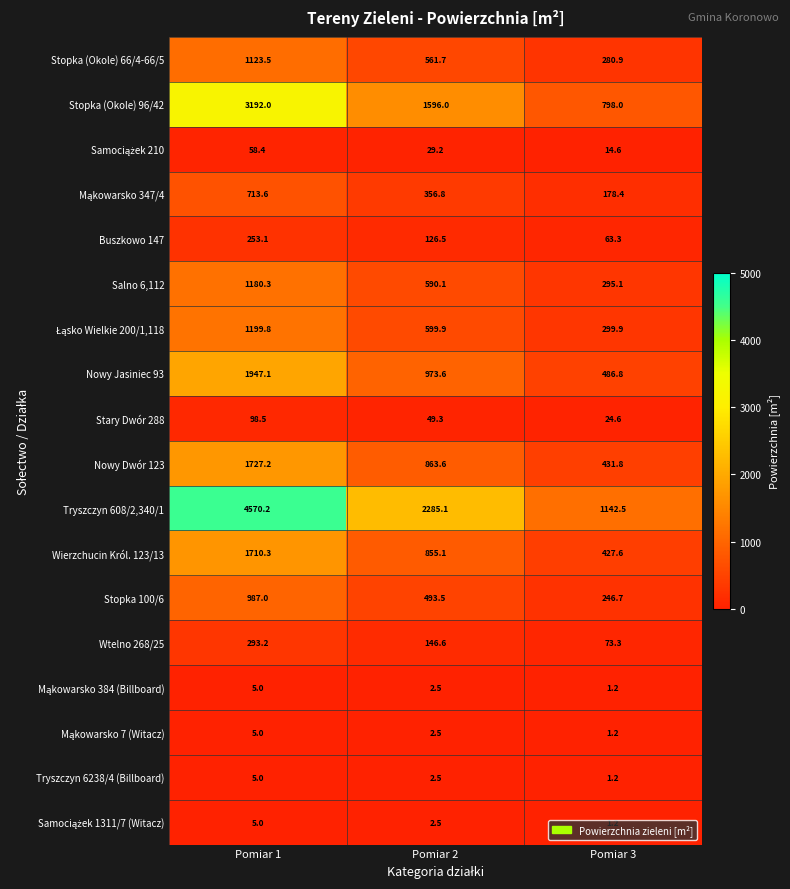

Which series has the widest spread of values?

Tryszczyn 608/2,340/1